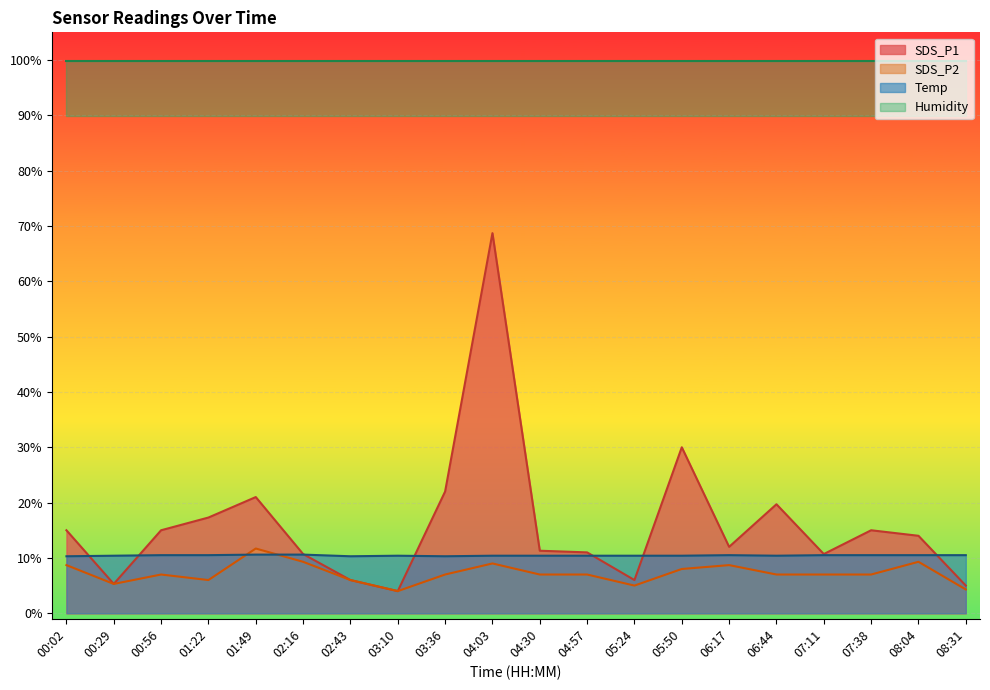

What is the maximum value for SDS_P2?

11.7